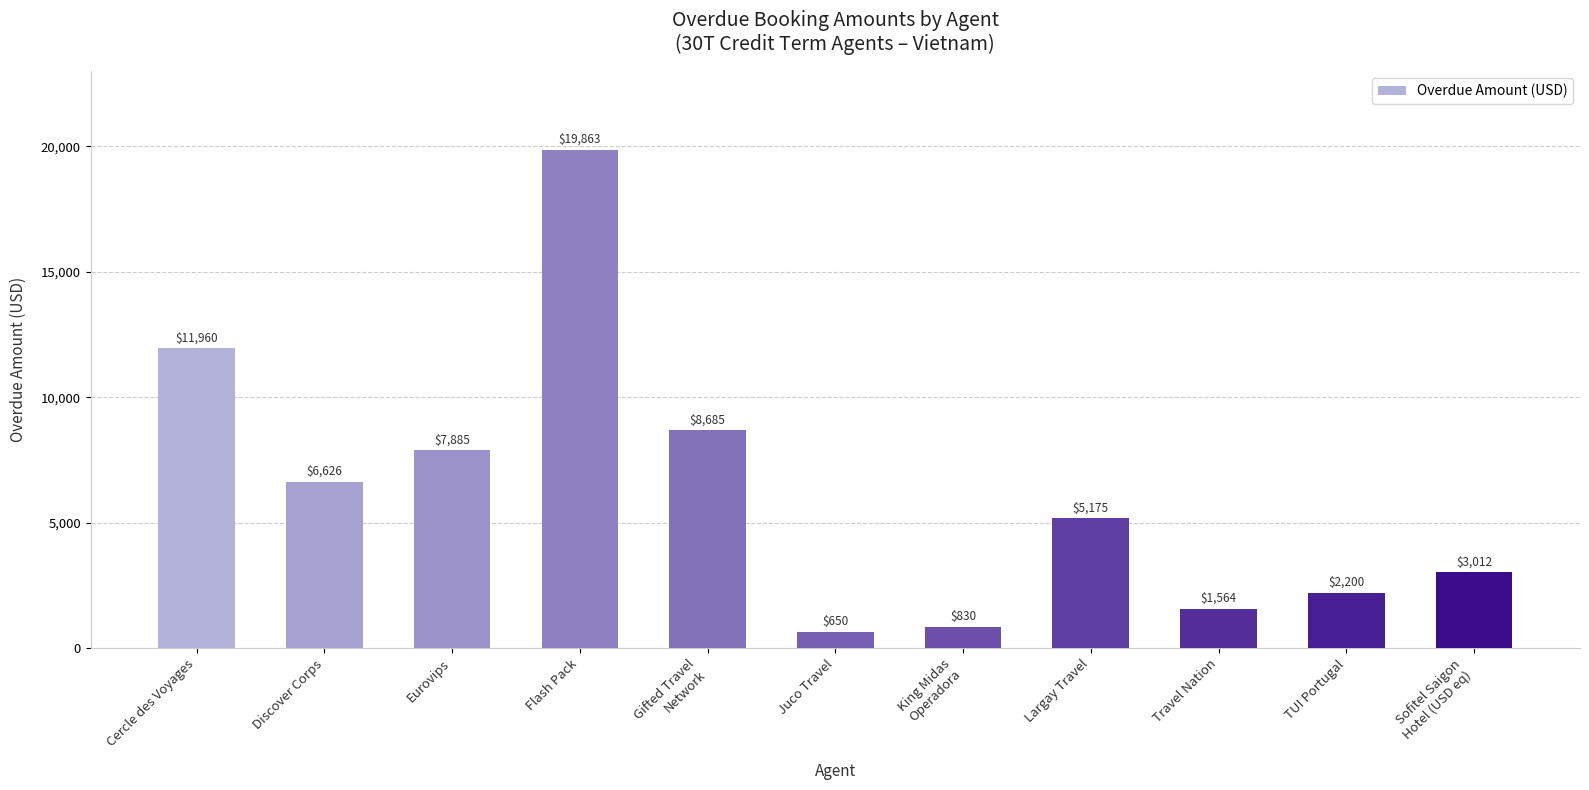

What is the sum of all values?

68450.5